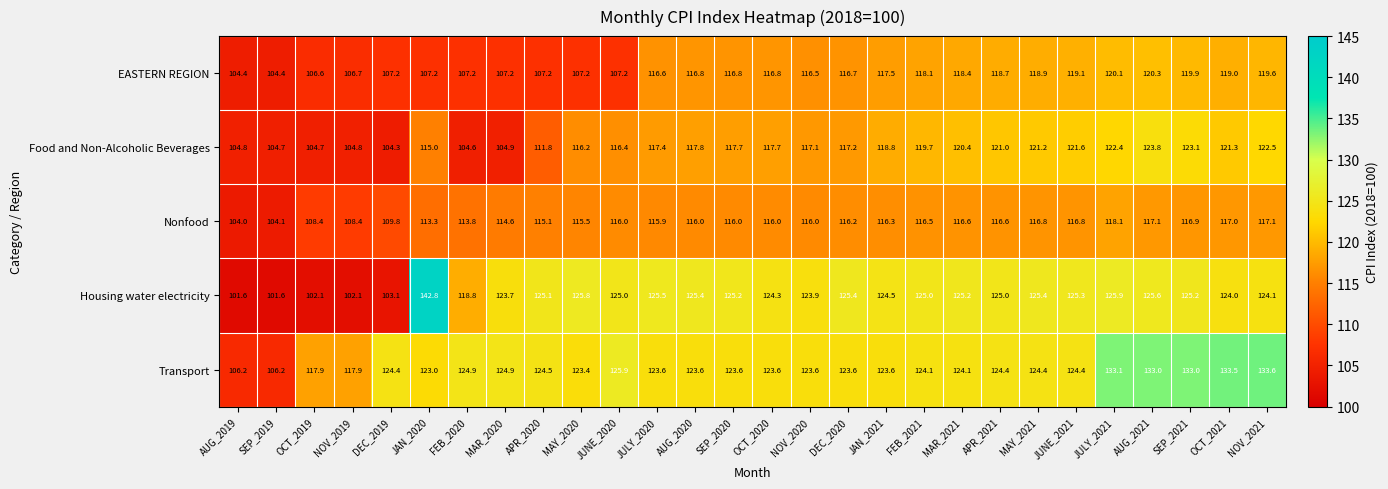

Rank the series by their maximum value, from lowest to highest.

Nonfood, EASTERN REGION, Food and Non-Alcoholic Beverages, Transport, Housing water electricity